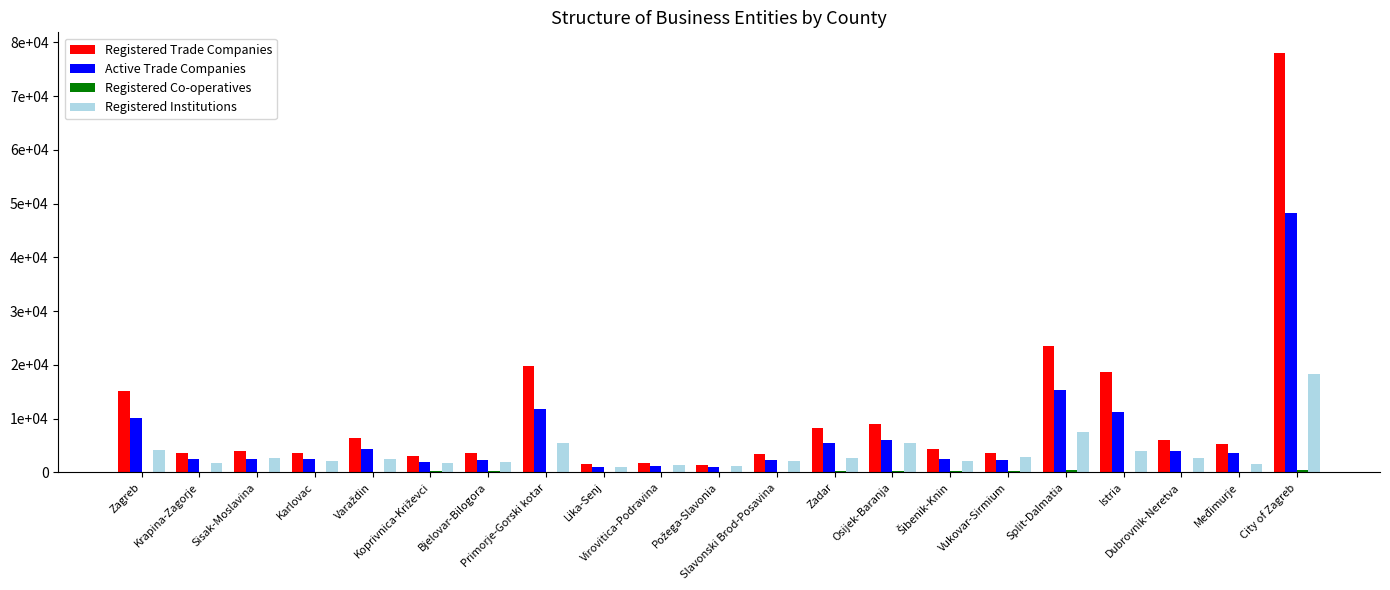

What position from the right is Virovitica-Podravina?

12